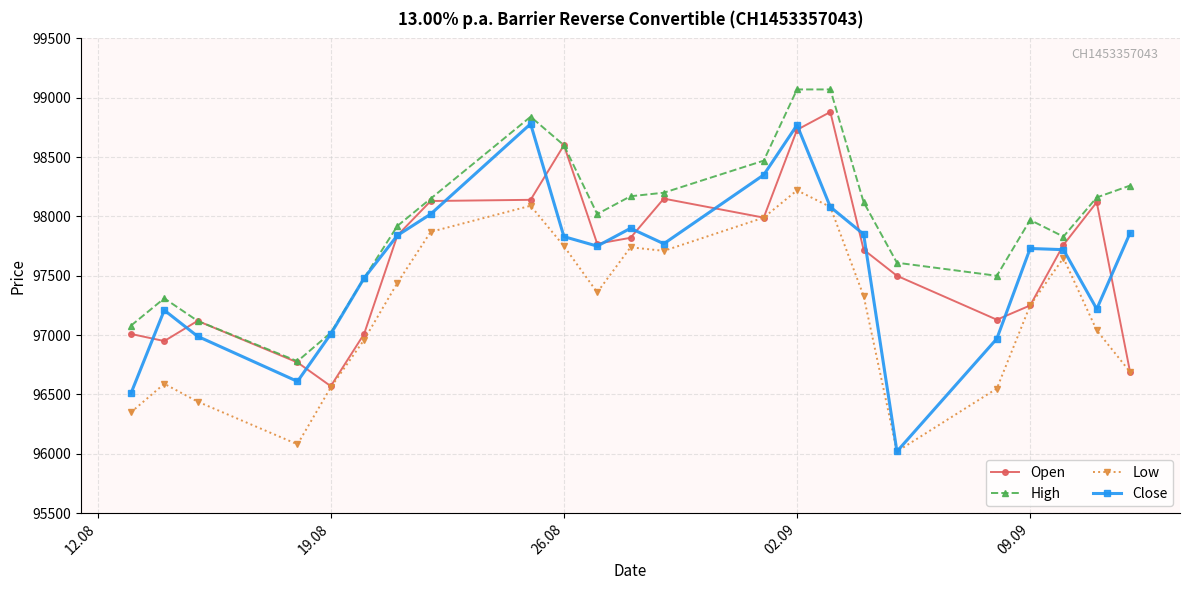

Which series has the largest total across all categories?

High